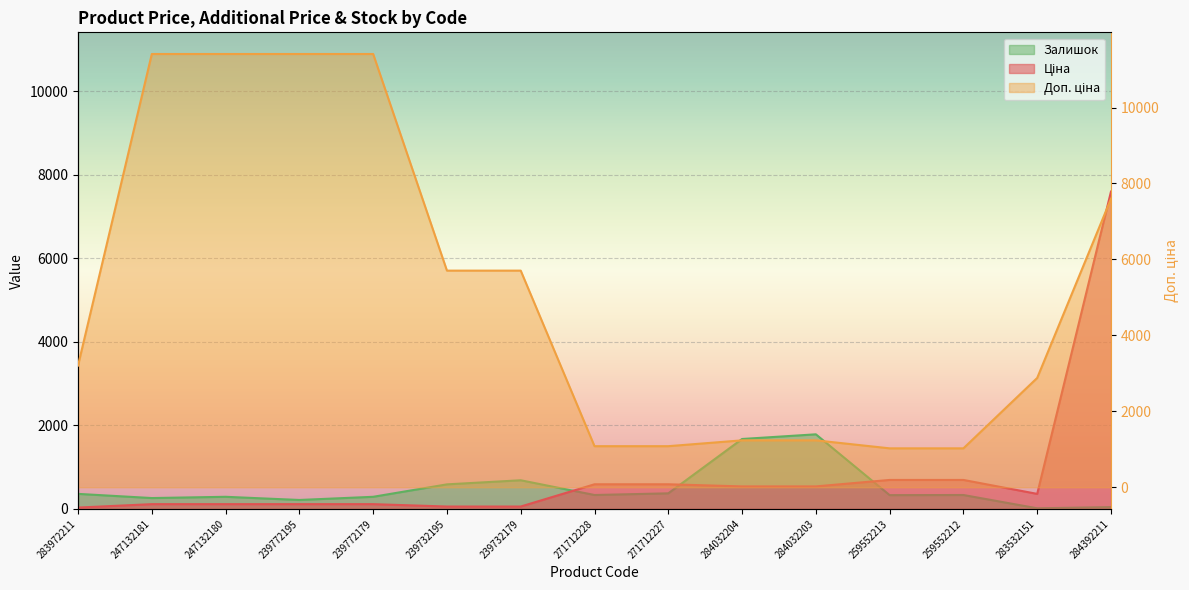

Count the number of categories in the chart.

15